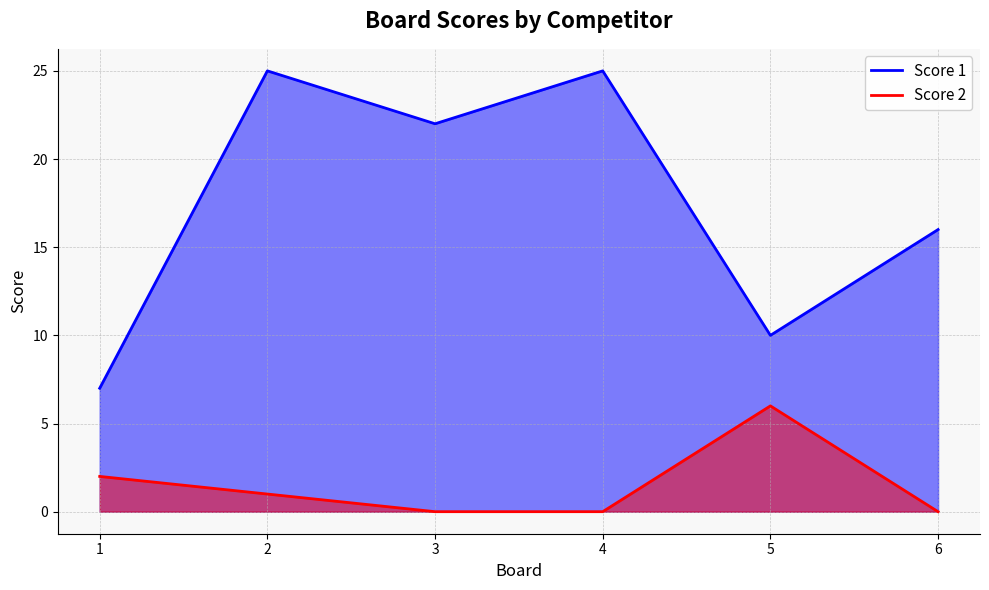

What is the difference between the Score 1 values at 3 and 6?

6